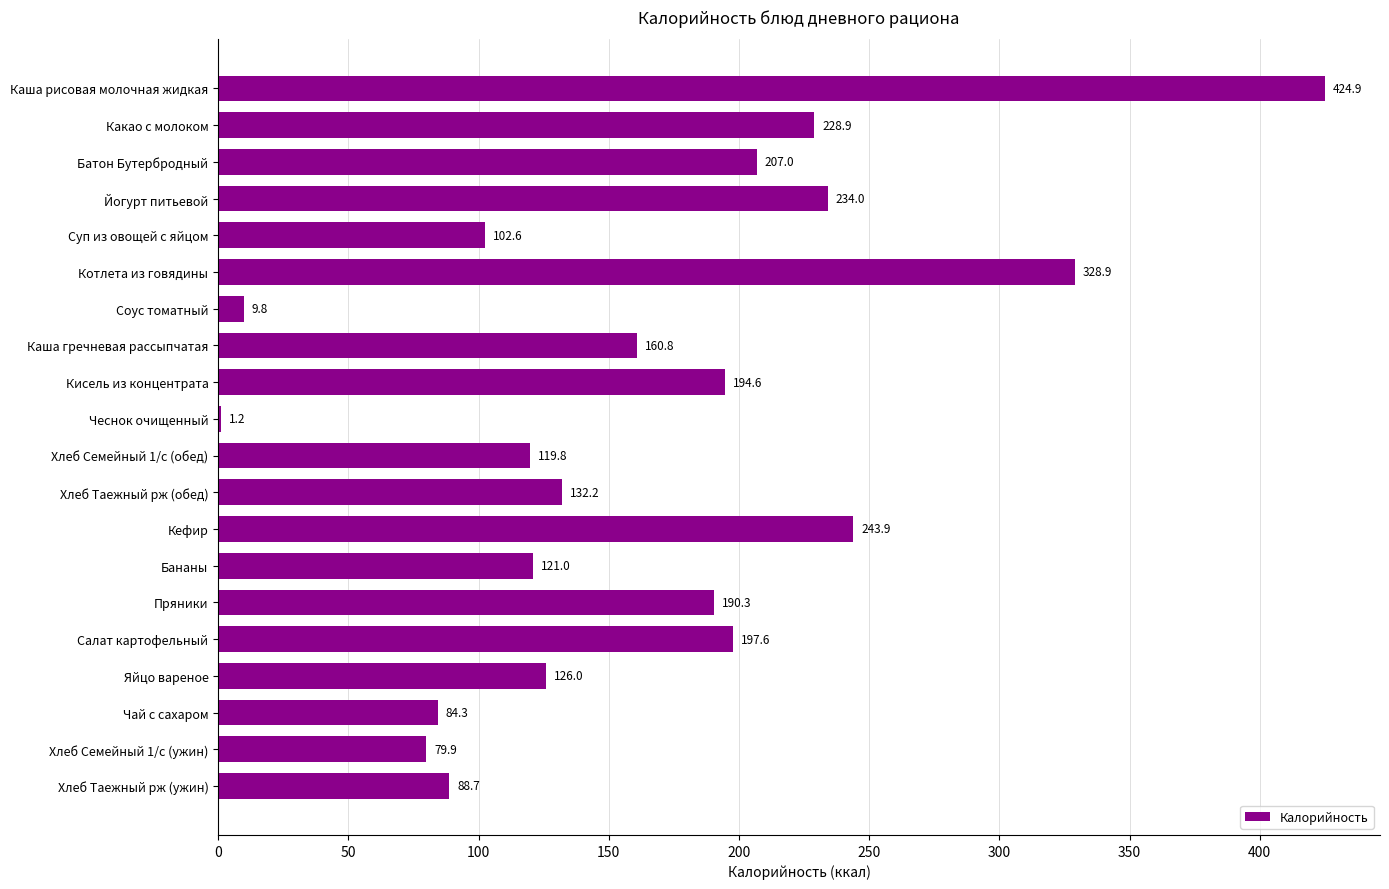

The chart shows a value of 194.6 at Кисель из концентрата. True or false?

True